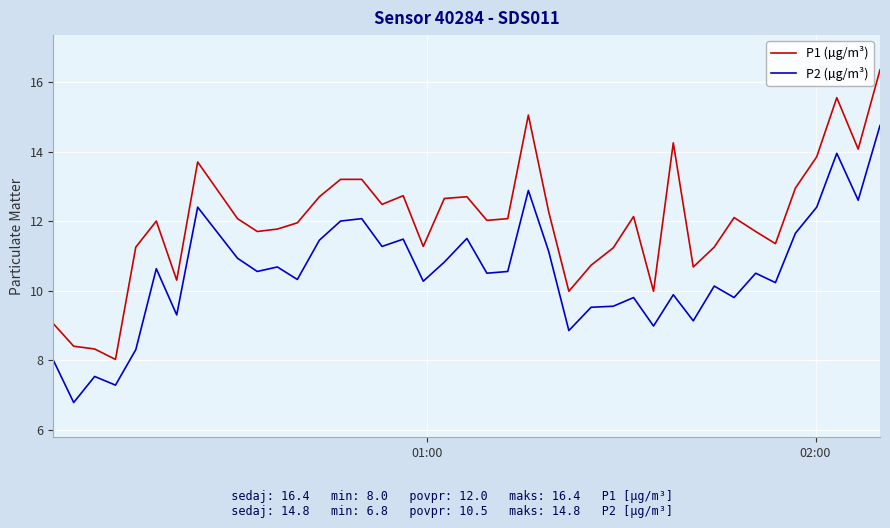

Which series has the largest total across all categories?

P1 (µg/m³)